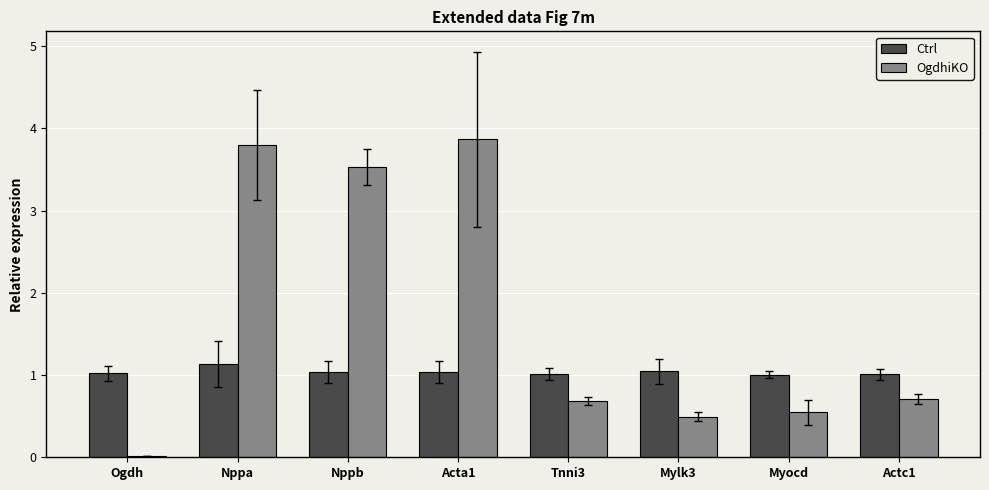

Which category has the highest value in the OgdhiKO series?

Acta1